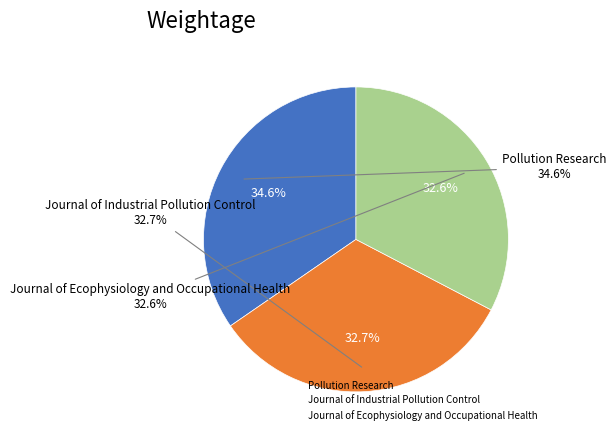

To the nearest percent, what percentage of the pie is Pollution Research?

35%